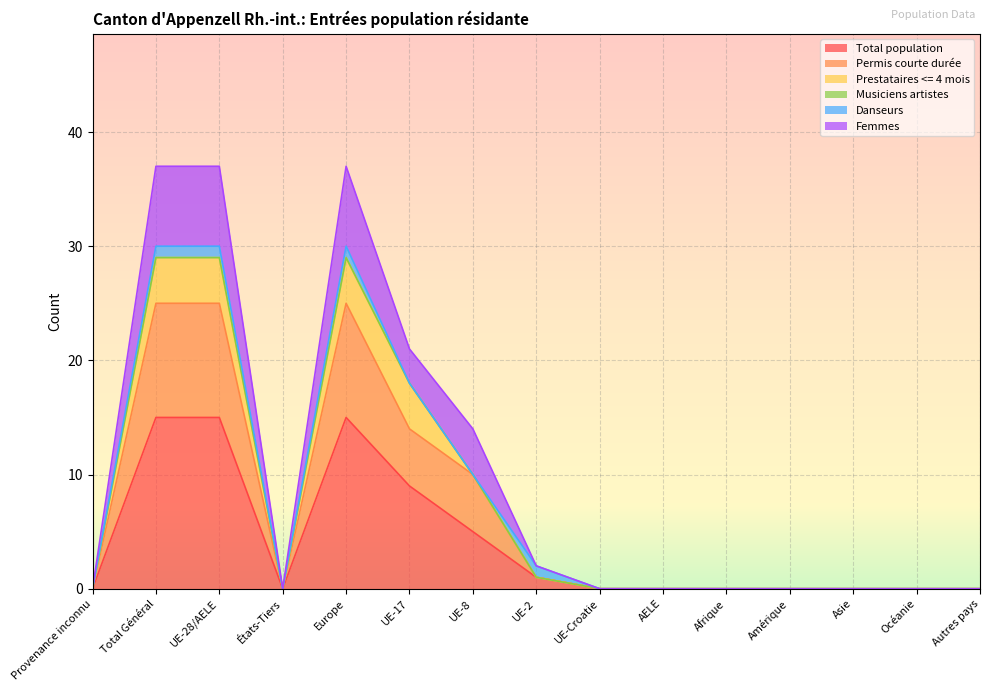

At how many categories does at least one series exceed 35?

3